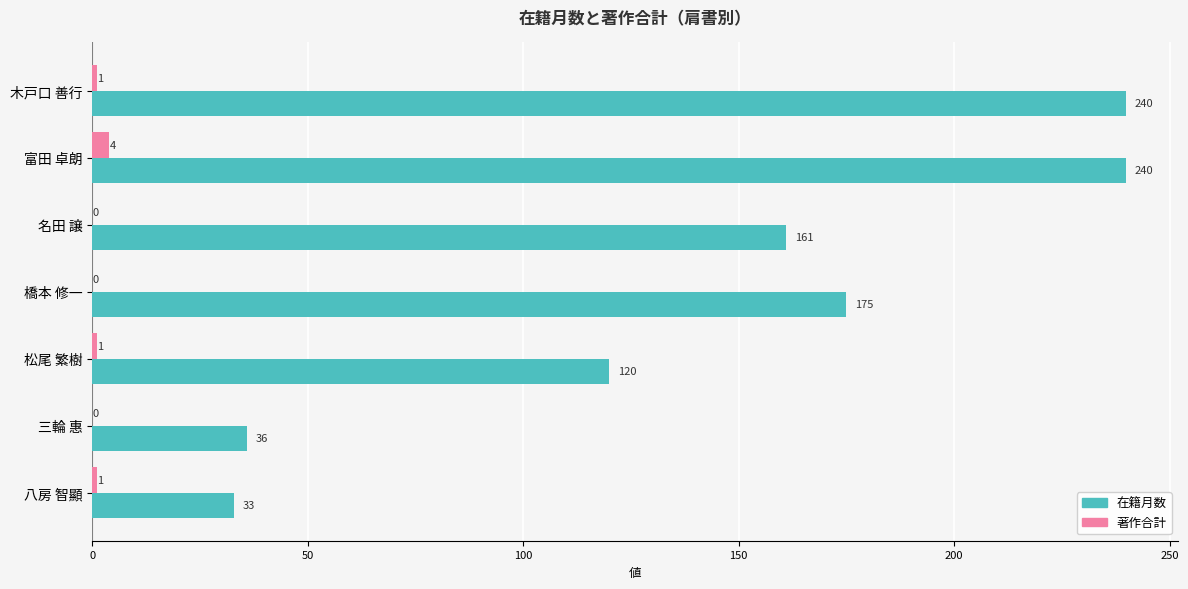

What is the average value of the 著作合計 series?

1